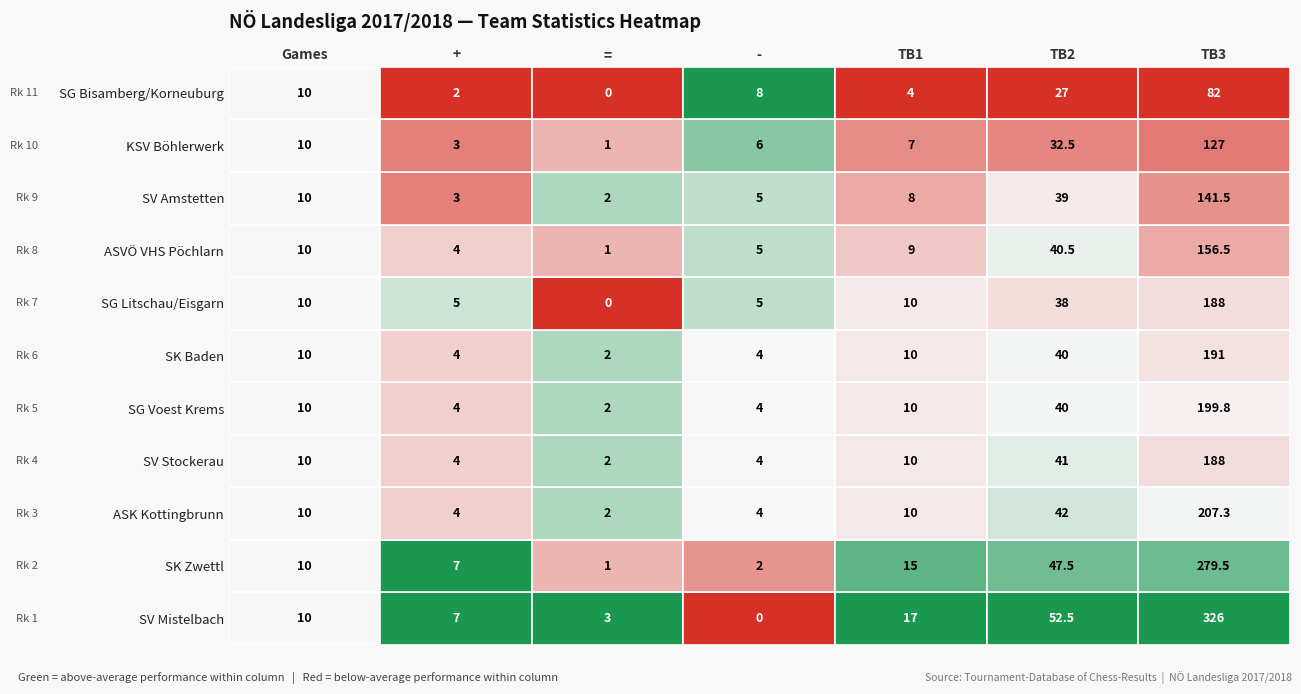

What value does the ASVÖ VHS Pöchlarn series have at 5?

40.5